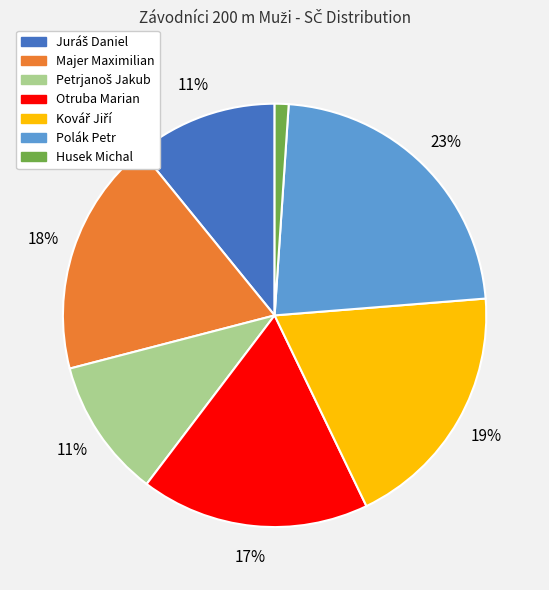

To the nearest percent, what portion does Husek Michal represent?

1%